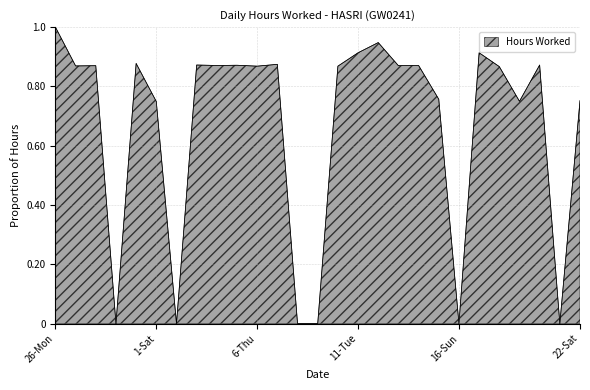

What is the maximum value shown in the chart?

1.0